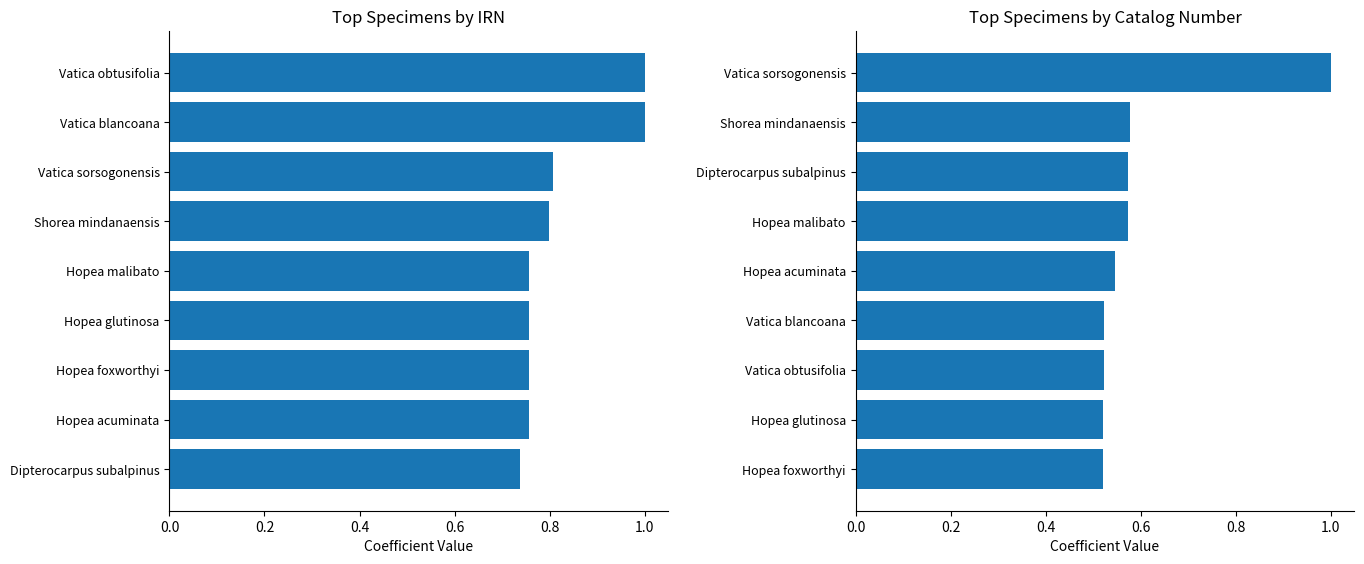

Reading right to left, transcribe all the data shown in this chart.

IRN (normalized): 1.0	1.0	0.8	0.8	0.8	0.8	0.8	0.8	0.7
Catalog Number (normalized): 1.0	0.6	0.6	0.6	0.5	0.5	0.5	0.5	0.5